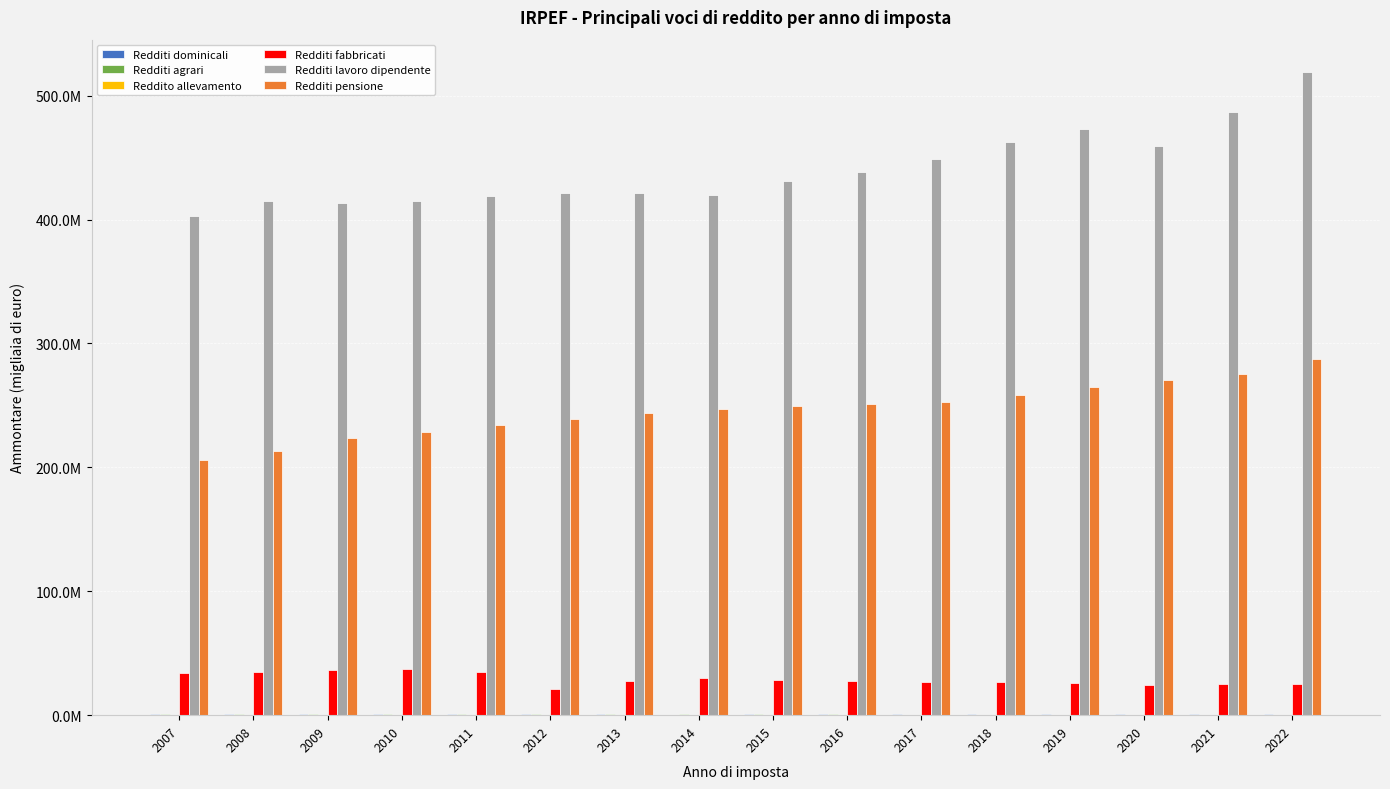

Does the chart contain stacked bars?

No